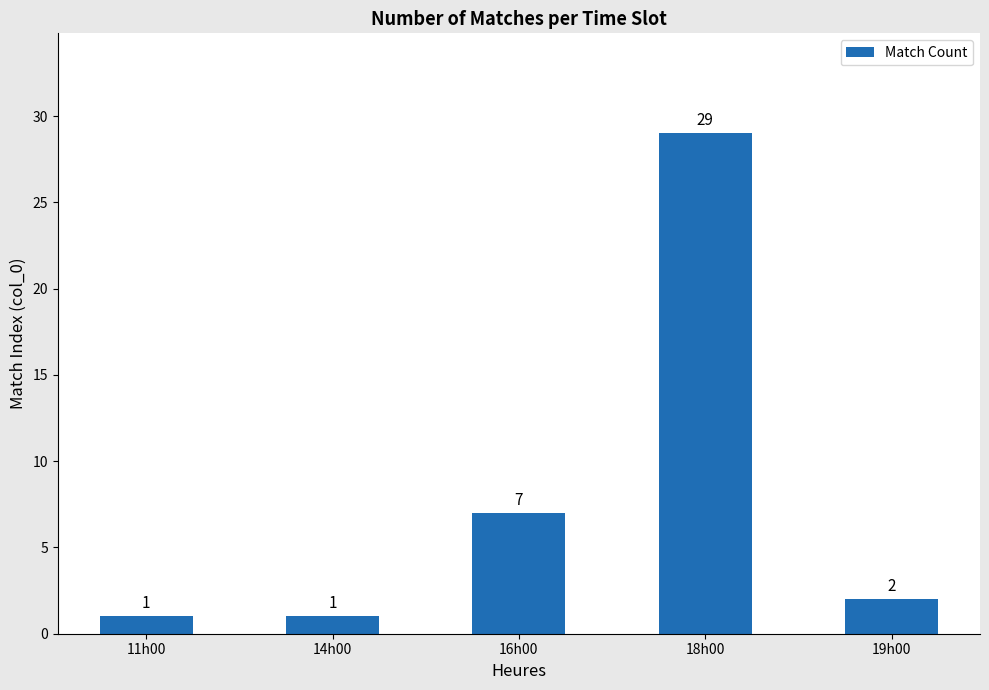

What is the minimum value shown in the chart?

1